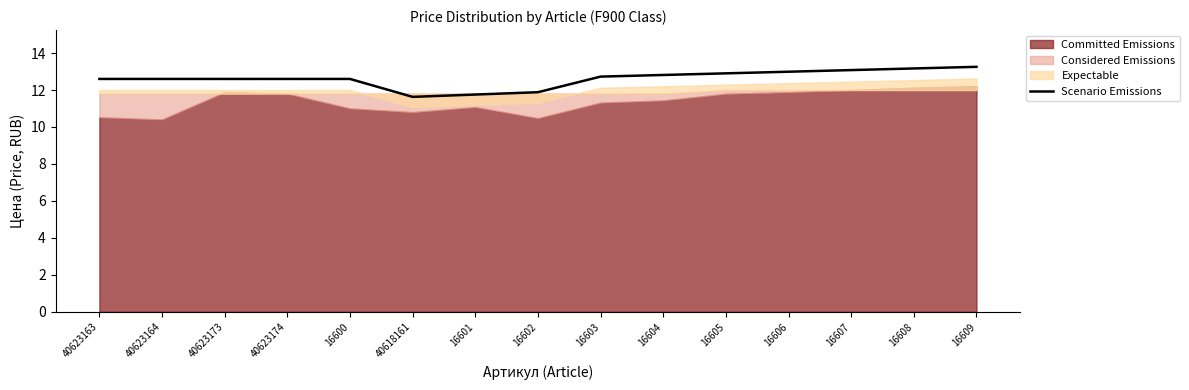

Where does the data first go above 12?

40623163